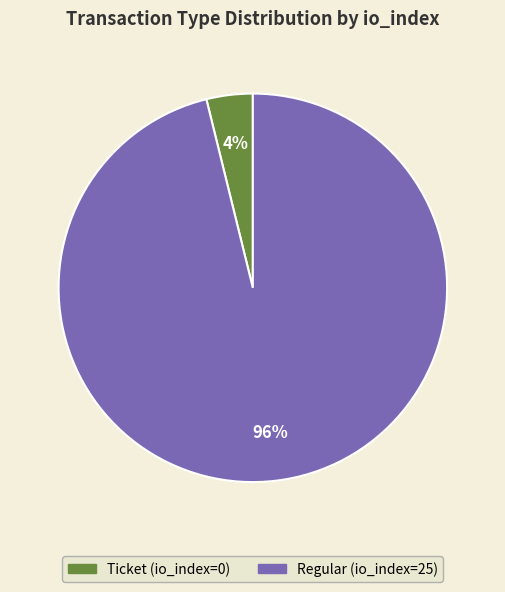

To the nearest percent, what is the average slice percentage?

50%